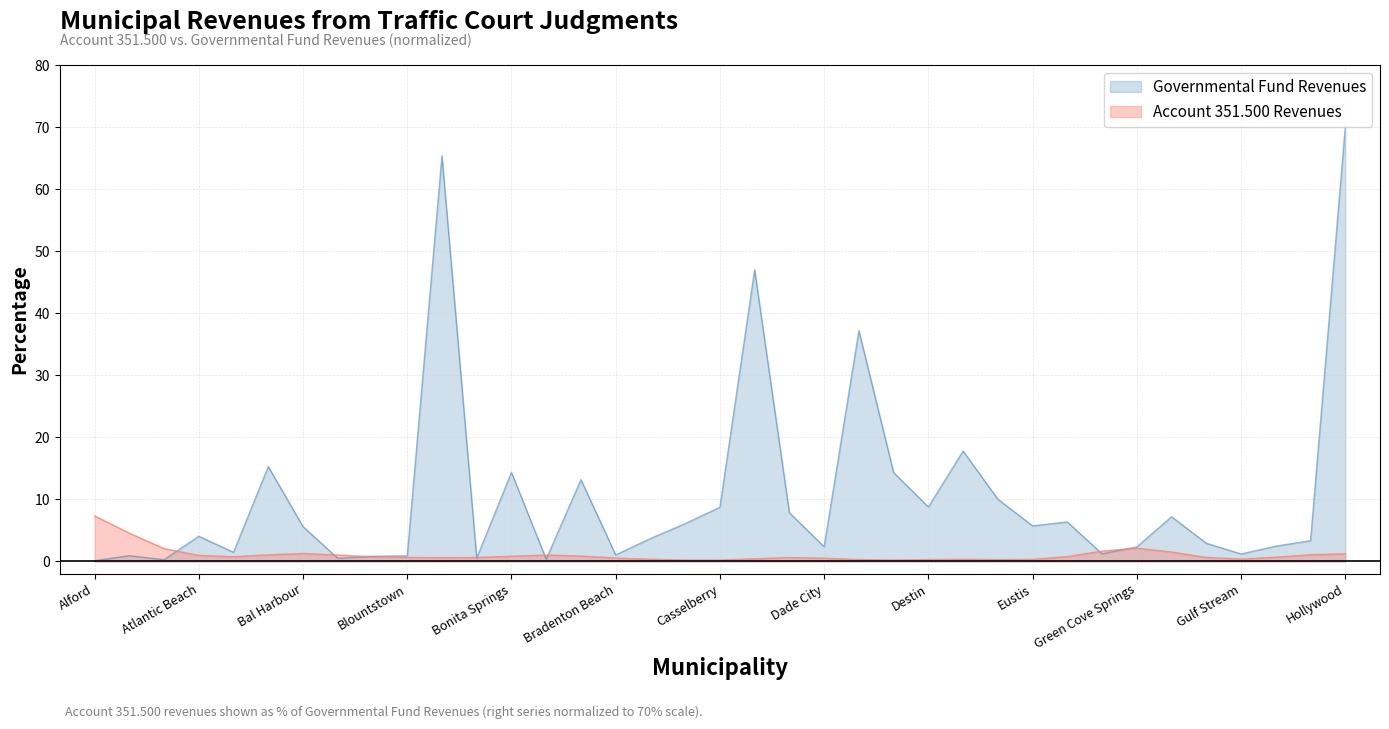

How many interior local valleys (lower than both neighbors) does the data have?

11